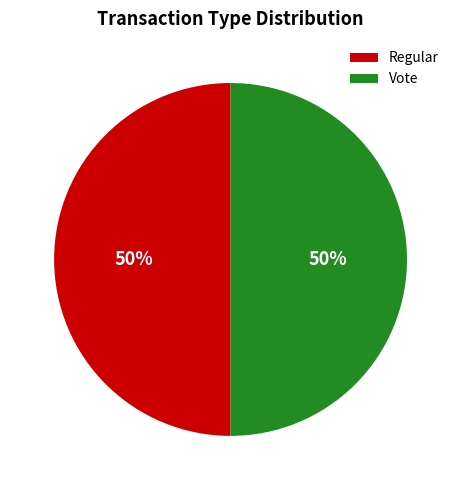

To the nearest percent, what portion does Vote represent?

50%